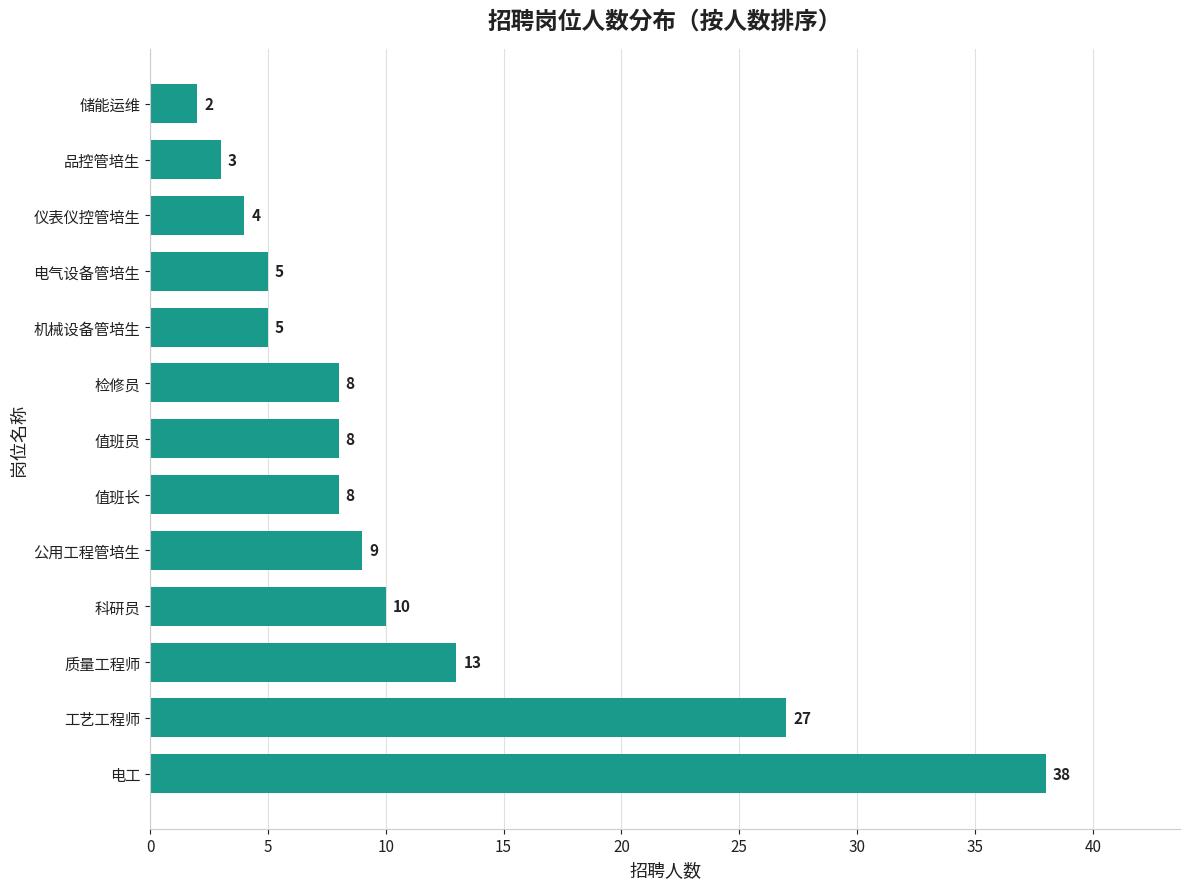

What is the sum of all values?

140